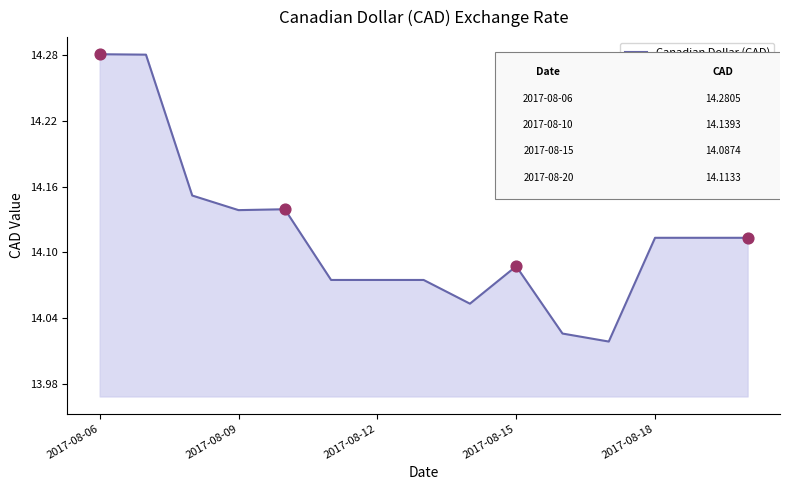

What is the difference between the maximum and minimum values?

0.3